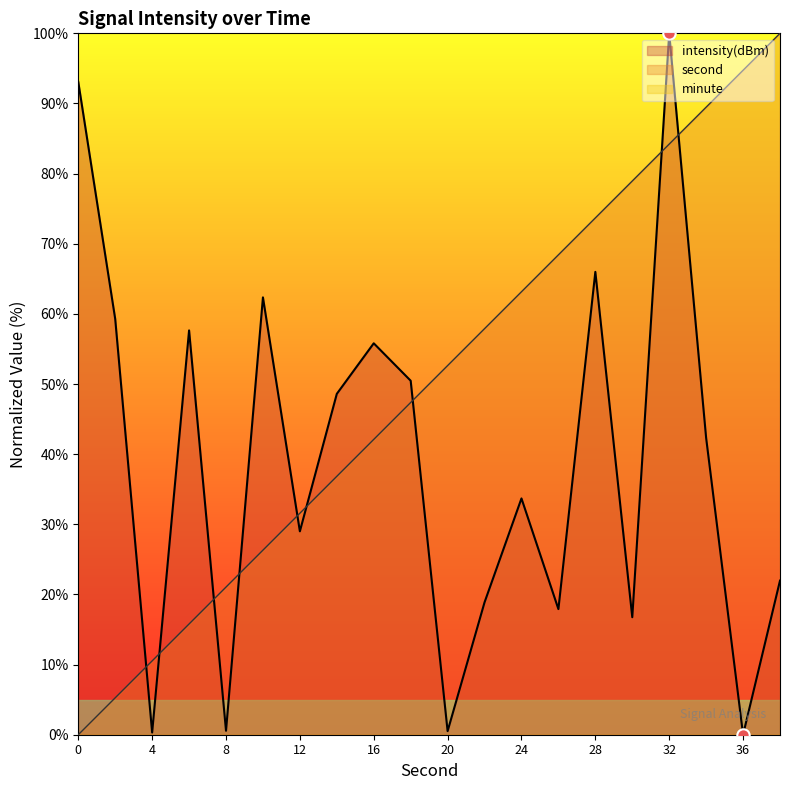

At which category is the sum across all series the highest?

32